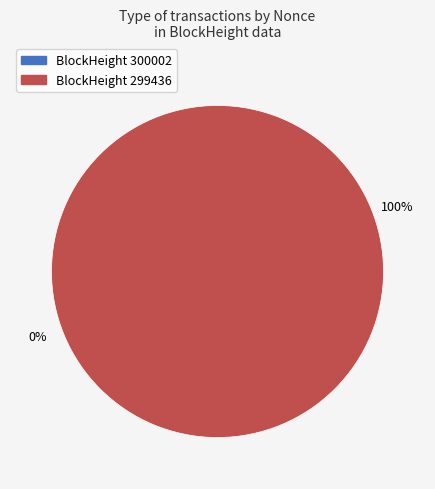

Combined, what portion of the pie is 300002 and 299436?

100.0%